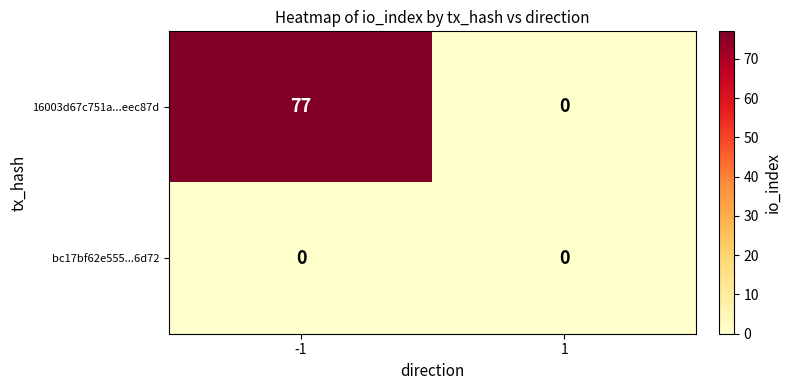

What is the maximum value for 16003d67c751a...eec87d?

77